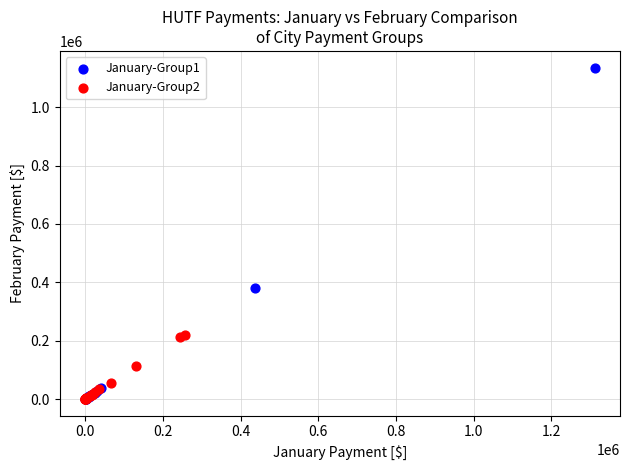

Which series reaches the maximum Y coordinate?

January-Group1